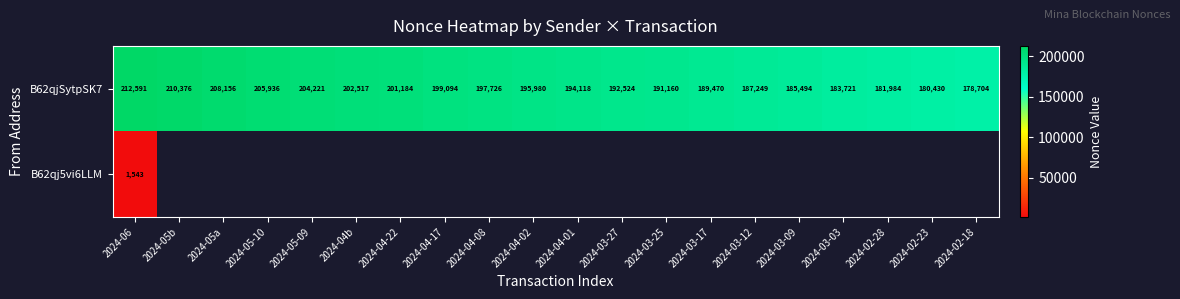

Which category has the lowest value across all series?

2024-06